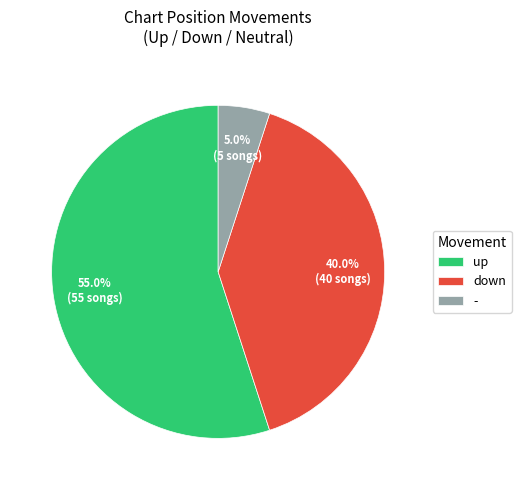

To the nearest percent, what is the difference between the - and up slice percentages?

50%